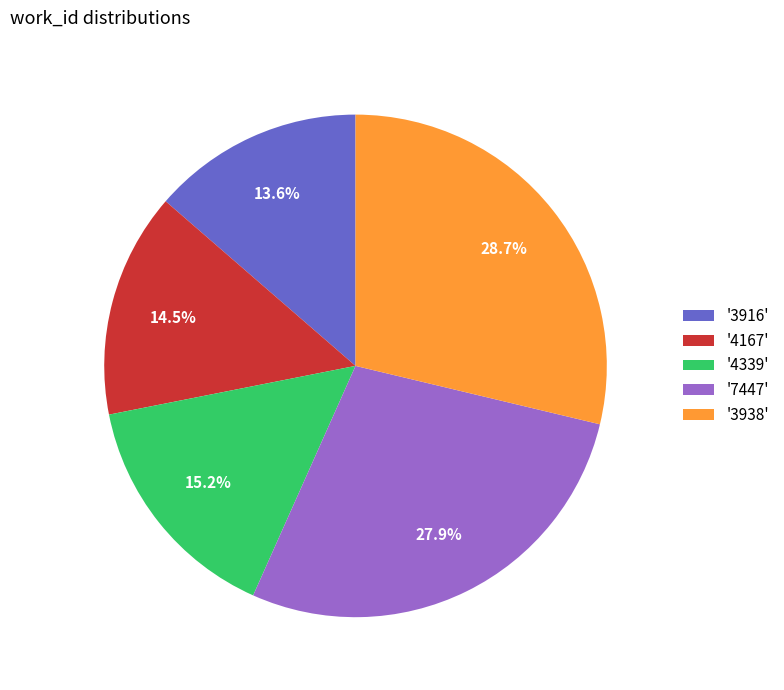

Does any single category account for the majority?

No